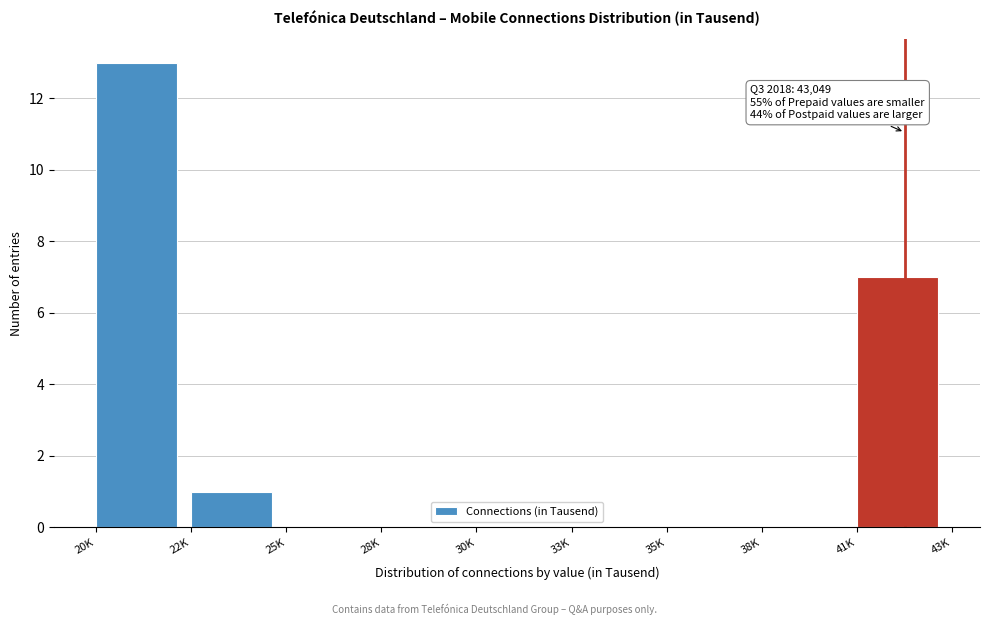

Reading left to right, what are all the values shown in this chart?

20K=13	22K=1	25K=0	28K=0	30K=0	33K=0	35K=0	38K=0	41K=7